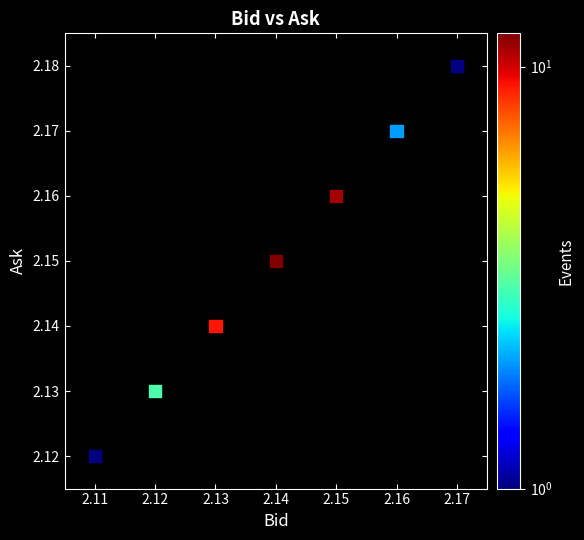

How many data points are displayed?

7